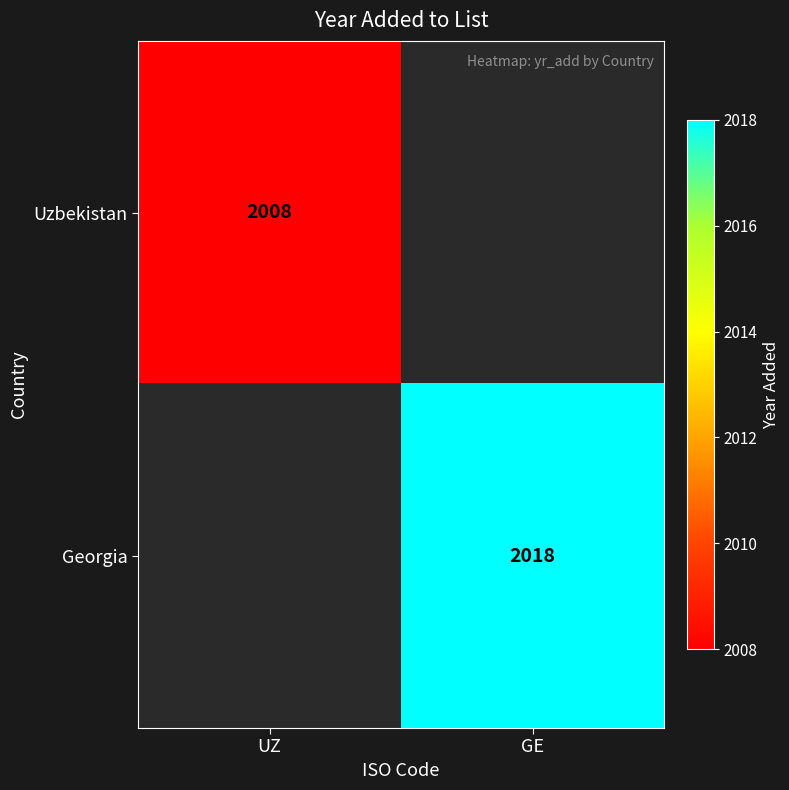

The value of Uzbekistan at UZ is 2008. True or false?

True